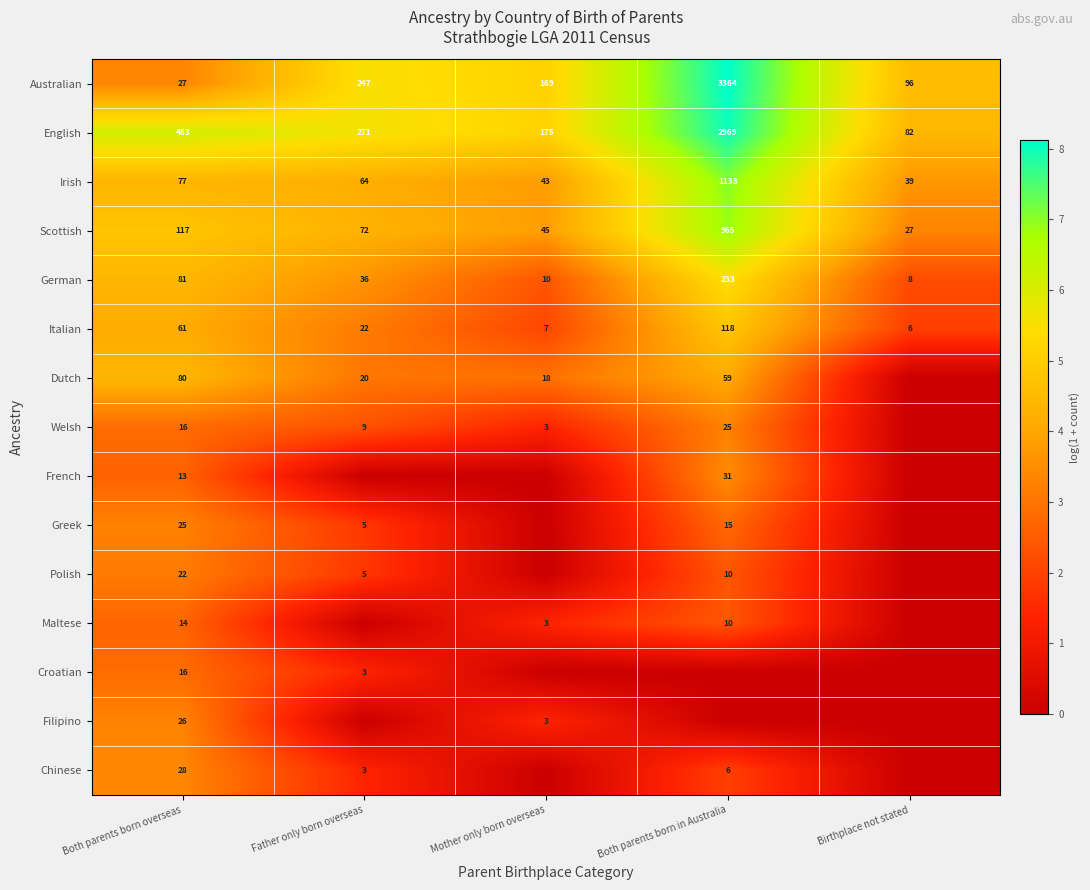

Where does the Australian series first go above 169?

Father only born overseas